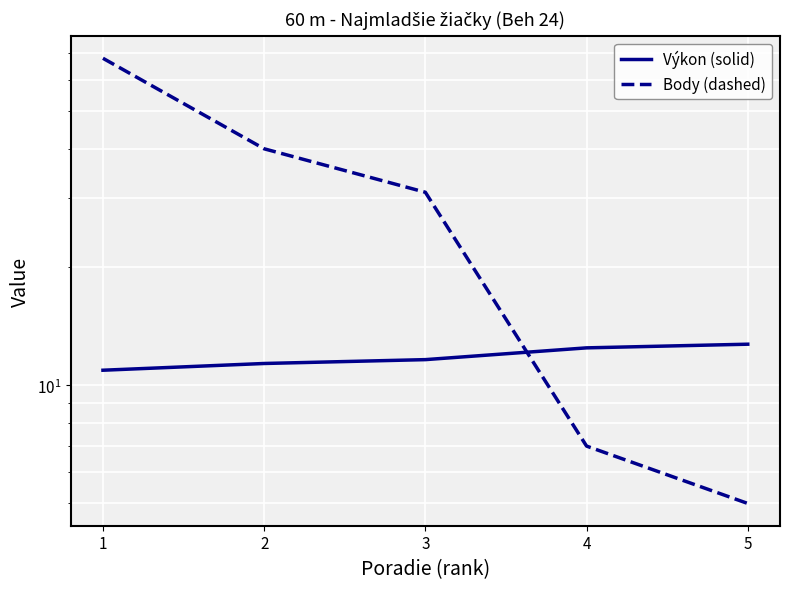

Which category has the lowest value in the Body (dashed) series?

5